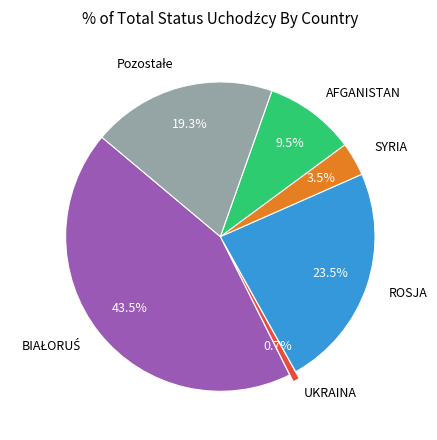

To the nearest percent, what is the combined percentage of UKRAINA and AFGANISTAN?

10%